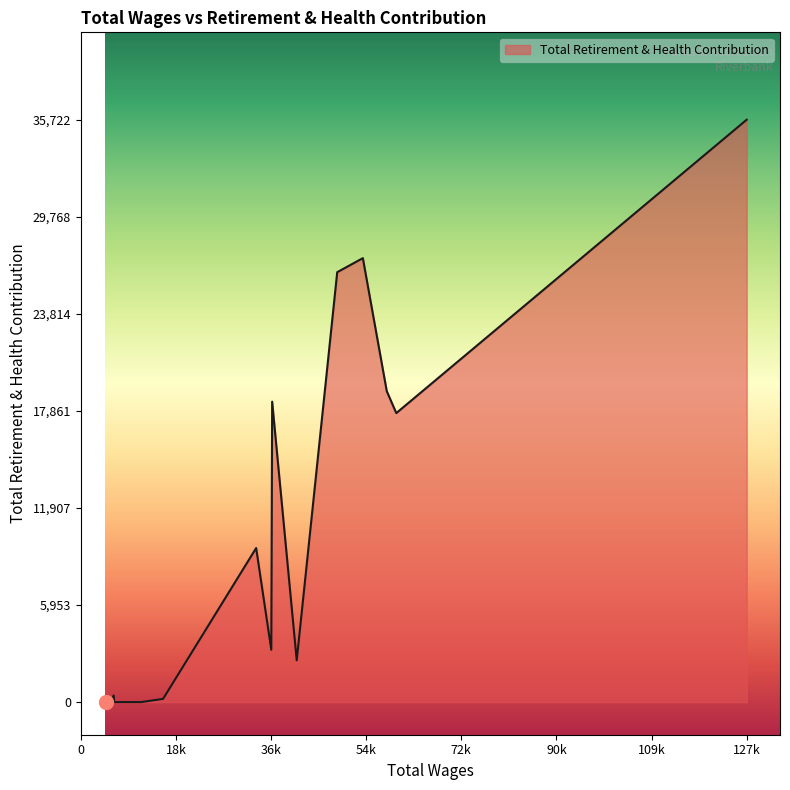

What is the maximum value shown in the chart?

35722